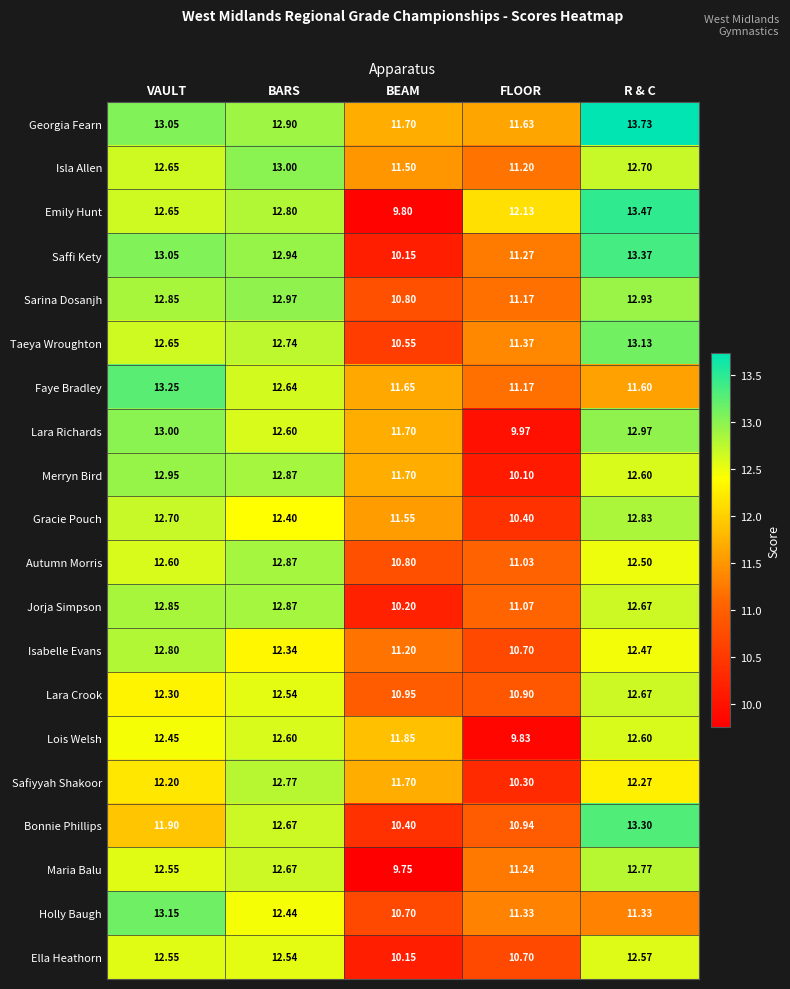

Which series has the largest total across all categories?

Georgia Fearn